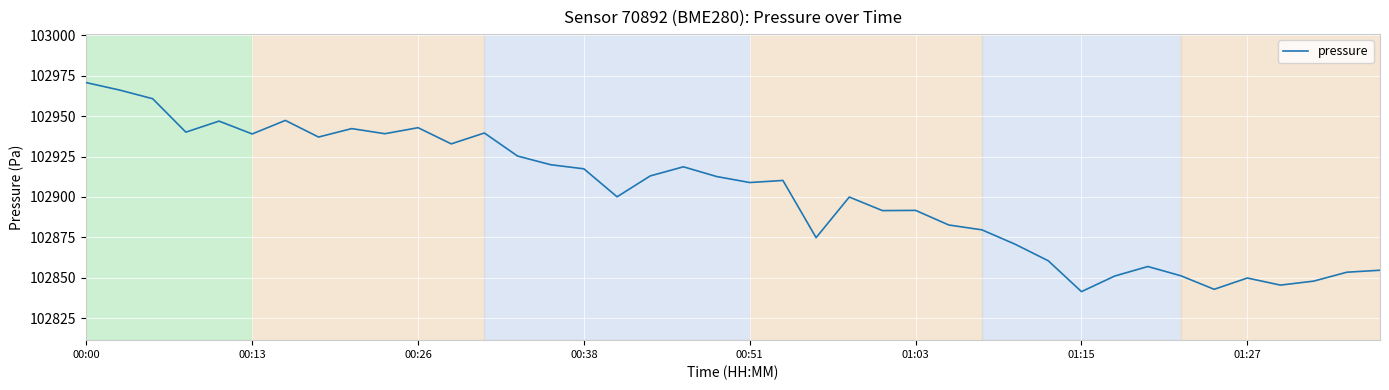

What is the greatest value displayed?

102970.7